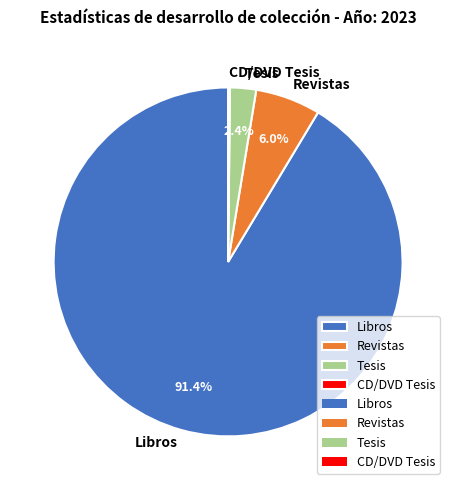

What is the ratio of the value at Tesis to the value at Revistas?

0.4